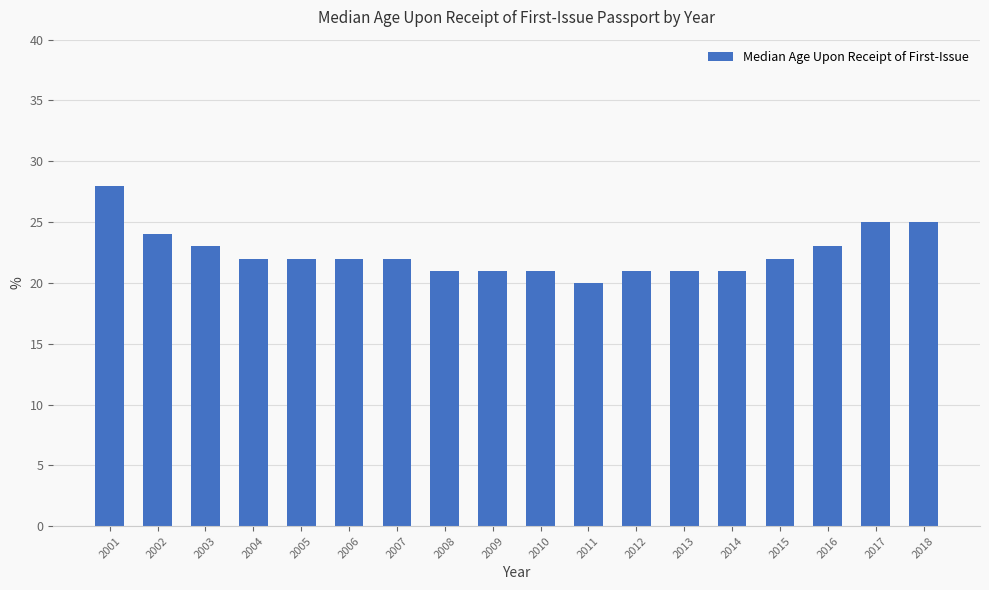

Reading left to right, what are all the values shown in this chart?

2001=28	2002=24	2003=23	2004=22	2005=22	2006=22	2007=22	2008=21	2009=21	2010=21	2011=20	2012=21	2013=21	2014=21	2015=22	2016=23	2017=25	2018=25